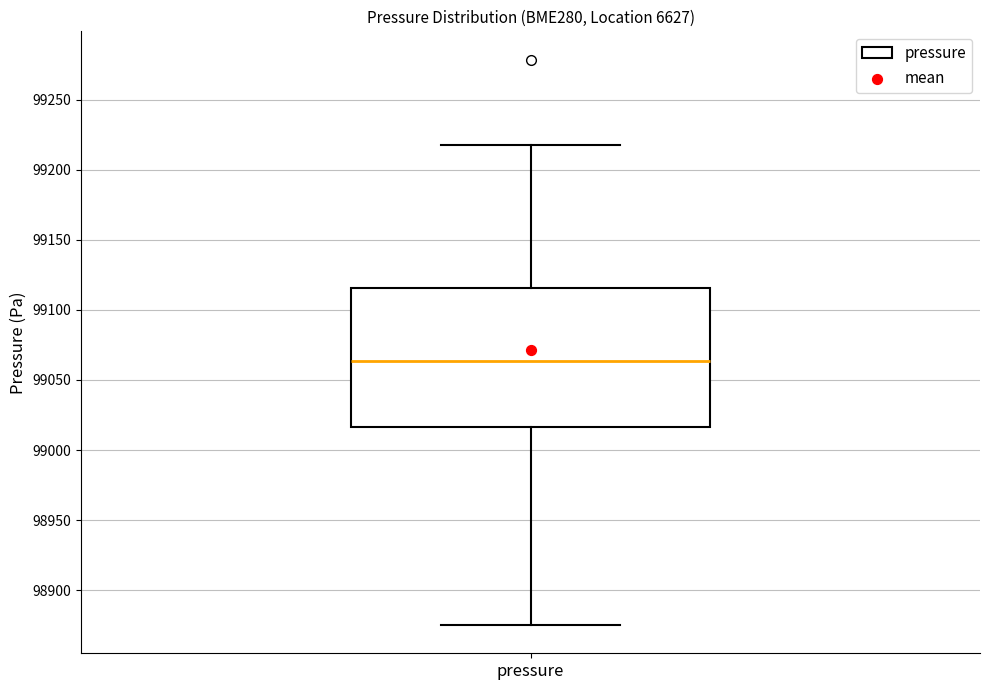

Transcribe this box plot: give where the median line is, the range the box spans, and where the two whiskers end, as read against the y-axis. The values are not printed on the chart, so give them approximately, as read against the axis.

median 99065, box 99015 to 99115, whiskers 98875 to 99220